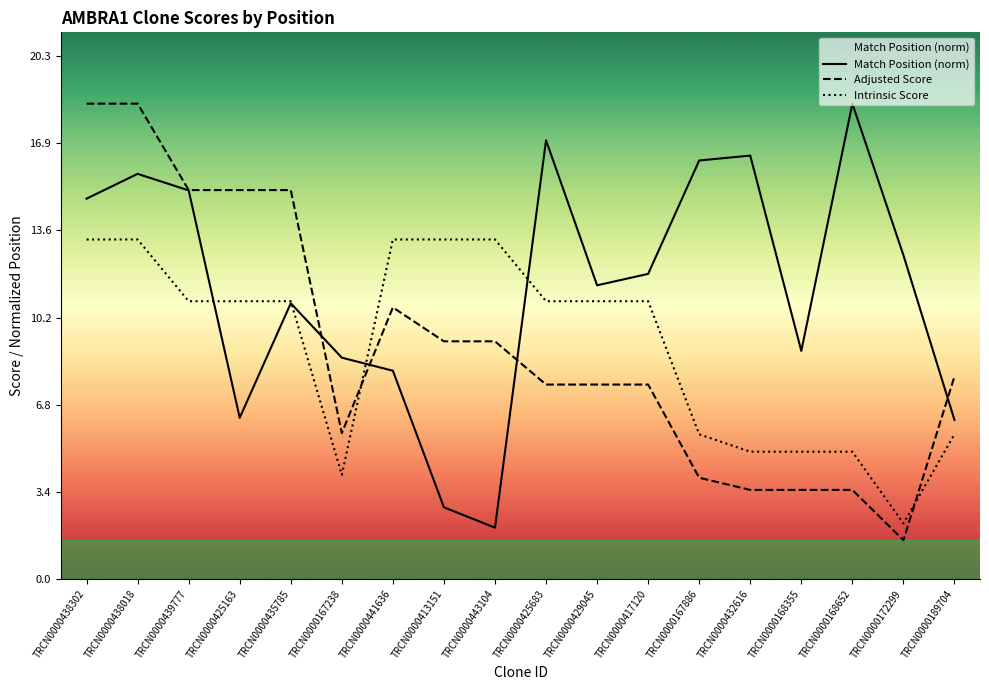

Is it true that Adjusted Score equals 15.1 at TRCN0000425163?

True